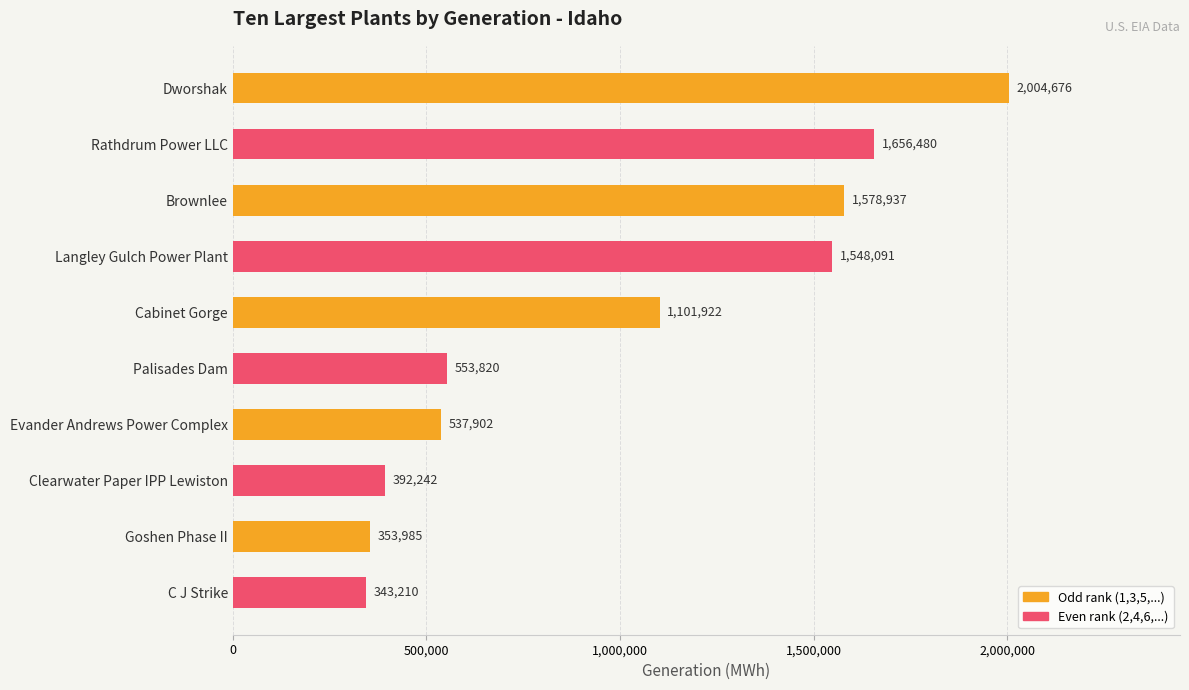

What is the sum of the values at Goshen Phase II and Dworshak?

2358661